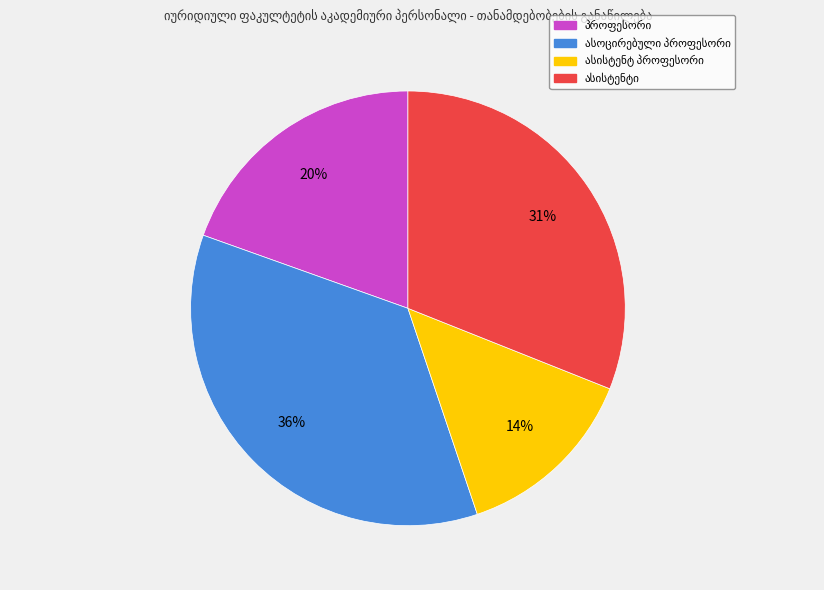

Does any single category account for the majority?

No